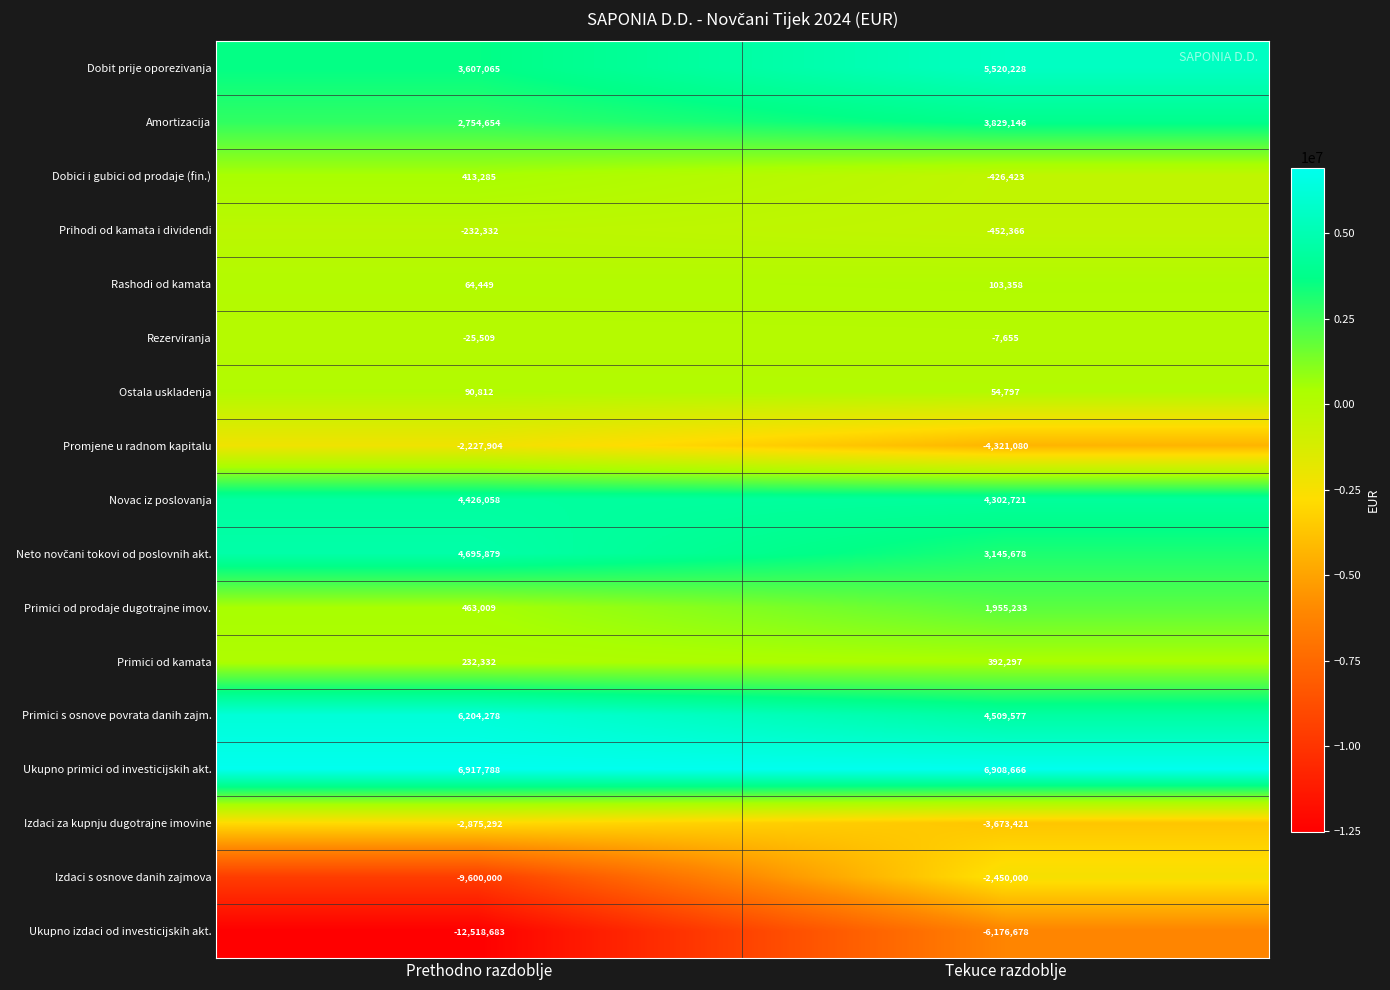

At which category is the sum across all series the highest?

Tekuce razdoblje